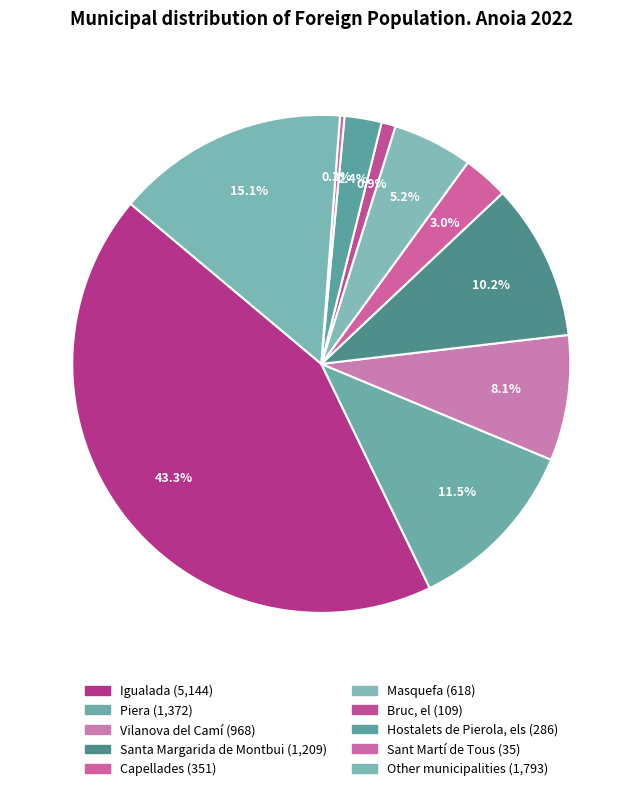

To the nearest percent, what is the combined percentage of Igualada and Bruc, el?

44%